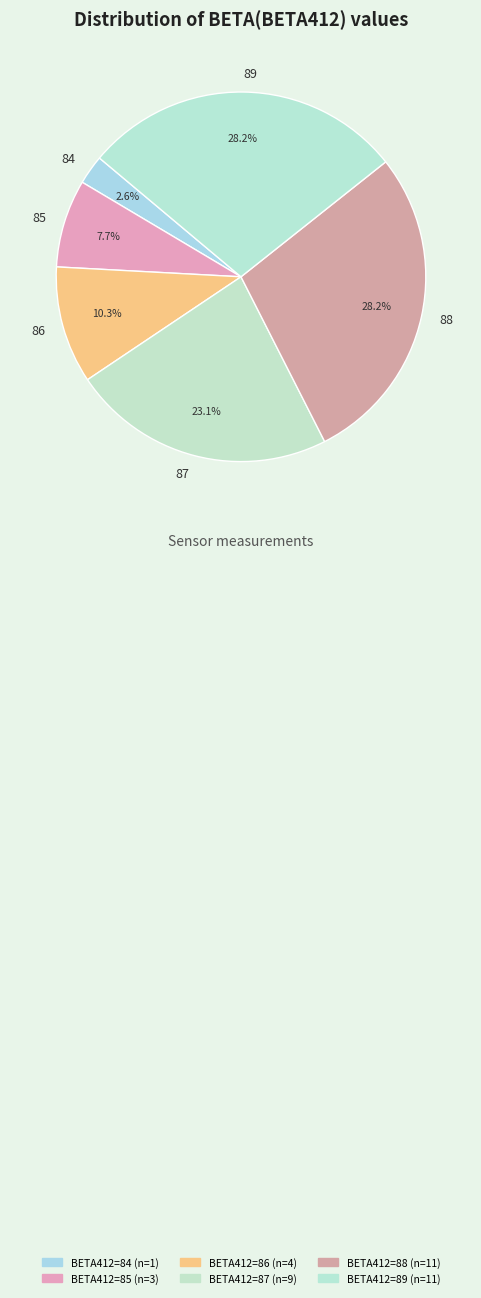

How many slices are in this pie chart?

6